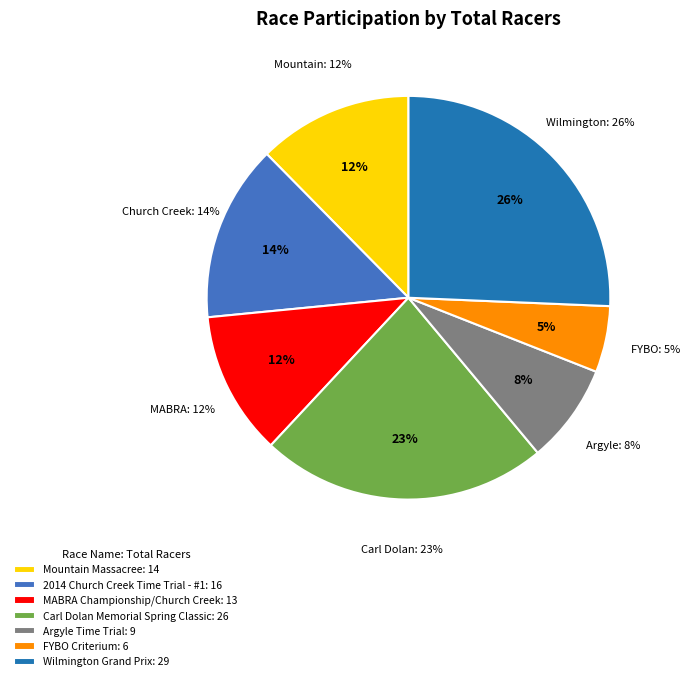

Which slice is the smallest?

FYBO Criterium